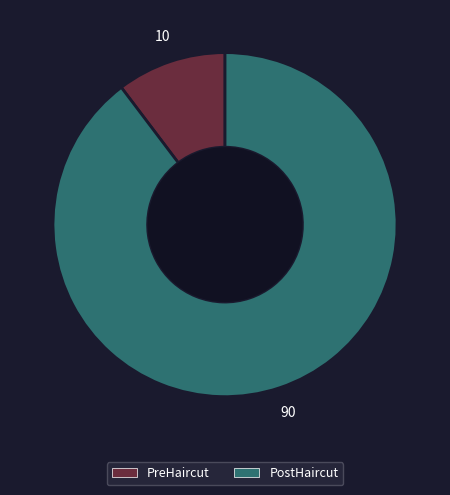

Do PostHaircut and PreHaircut together represent more than half of the pie?

Yes